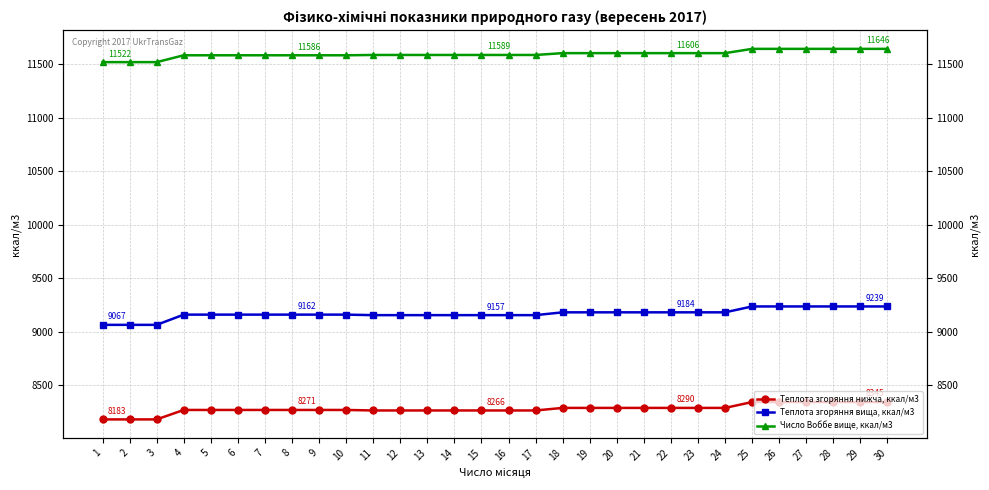

Which label corresponds to the largest value in the chart?

25